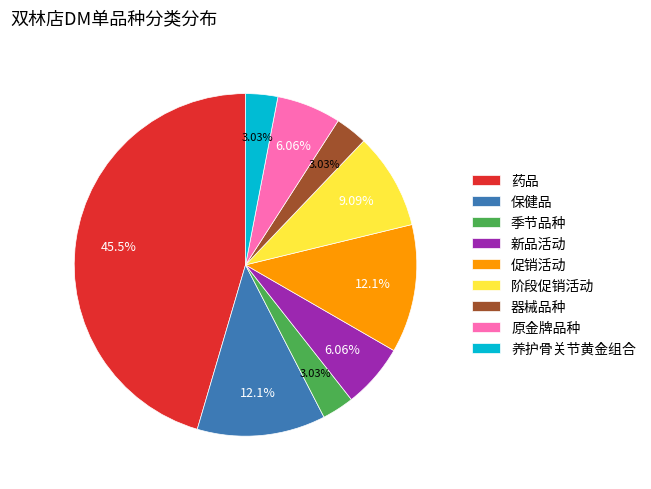

The 保健品 slice represents 12% of the pie. True or false?

True